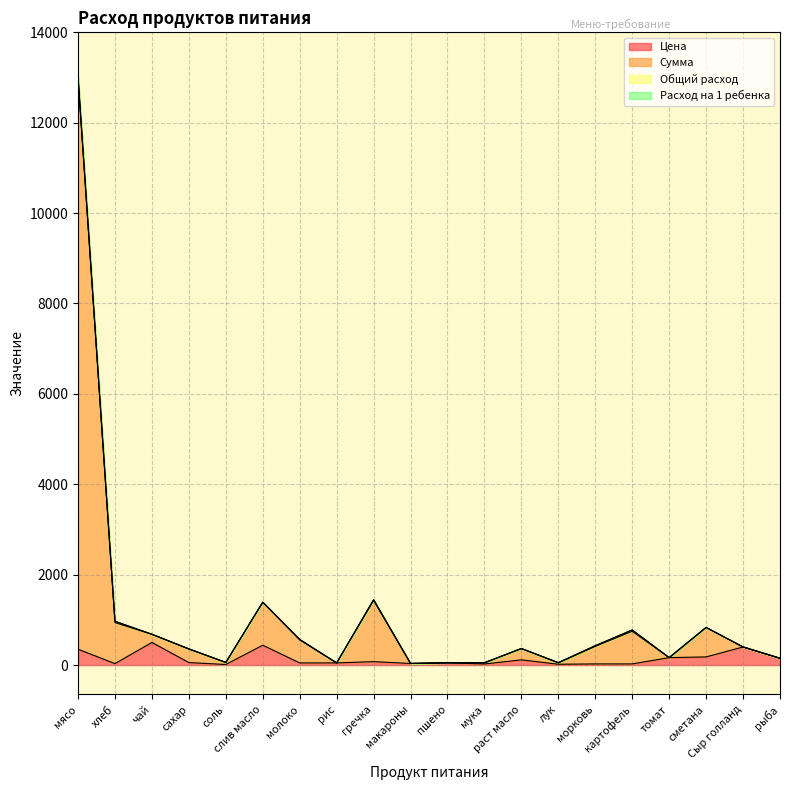

What is the highest value of the Цена series?

500.0